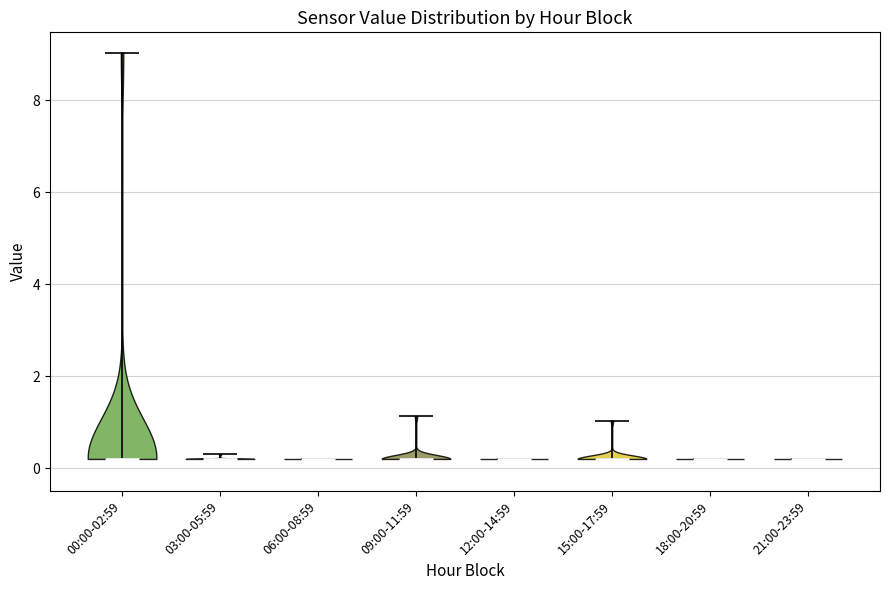

Reading left to right, read every violin against the y-axis: where its median line is, and the lowest and highest points it reaches. The values are not printed on the chart, so give them approximately, as read against the axis.

00:00-02:59: median line 0.2, lowest point 0.2, highest point 9.0
03:00-05:59: median line 0.2, lowest point 0.2, highest point 0.4
06:00-08:59: median line 0.2, lowest point 0.2, highest point 0.2
09:00-11:59: median line 0.2, lowest point 0.2, highest point 1.2
12:00-14:59: median line 0.2, lowest point 0.2, highest point 0.2
15:00-17:59: median line 0.2, lowest point 0.2, highest point 1.0
18:00-20:59: median line 0.2, lowest point 0.2, highest point 0.2
21:00-23:59: median line 0.2, lowest point 0.2, highest point 0.2